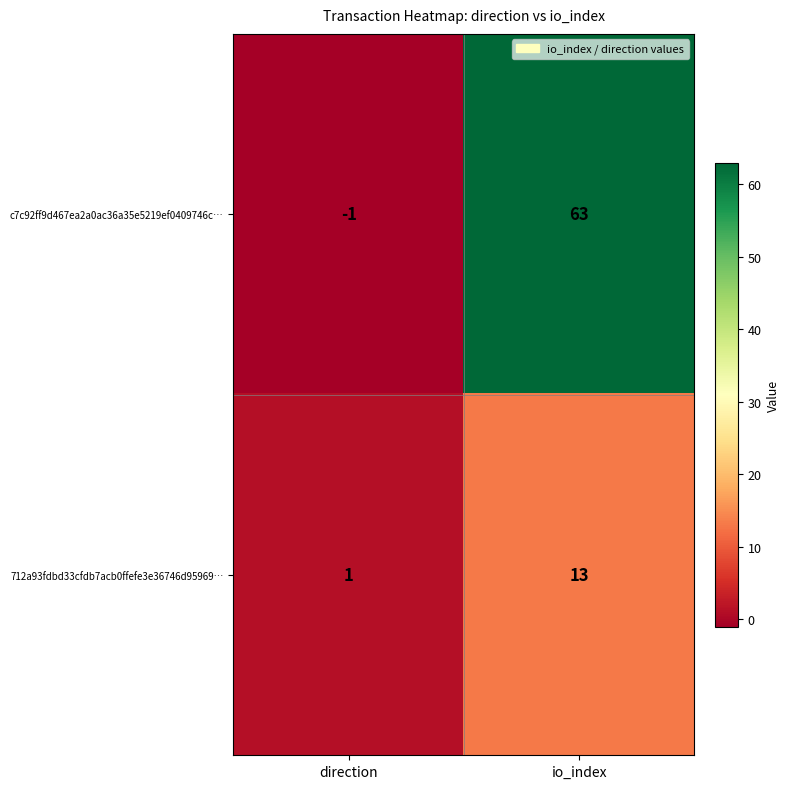

What is the difference between the maximum and minimum values in the c7c92ff9d467ea2a0ac36a35e5219ef0409746c… series?

64